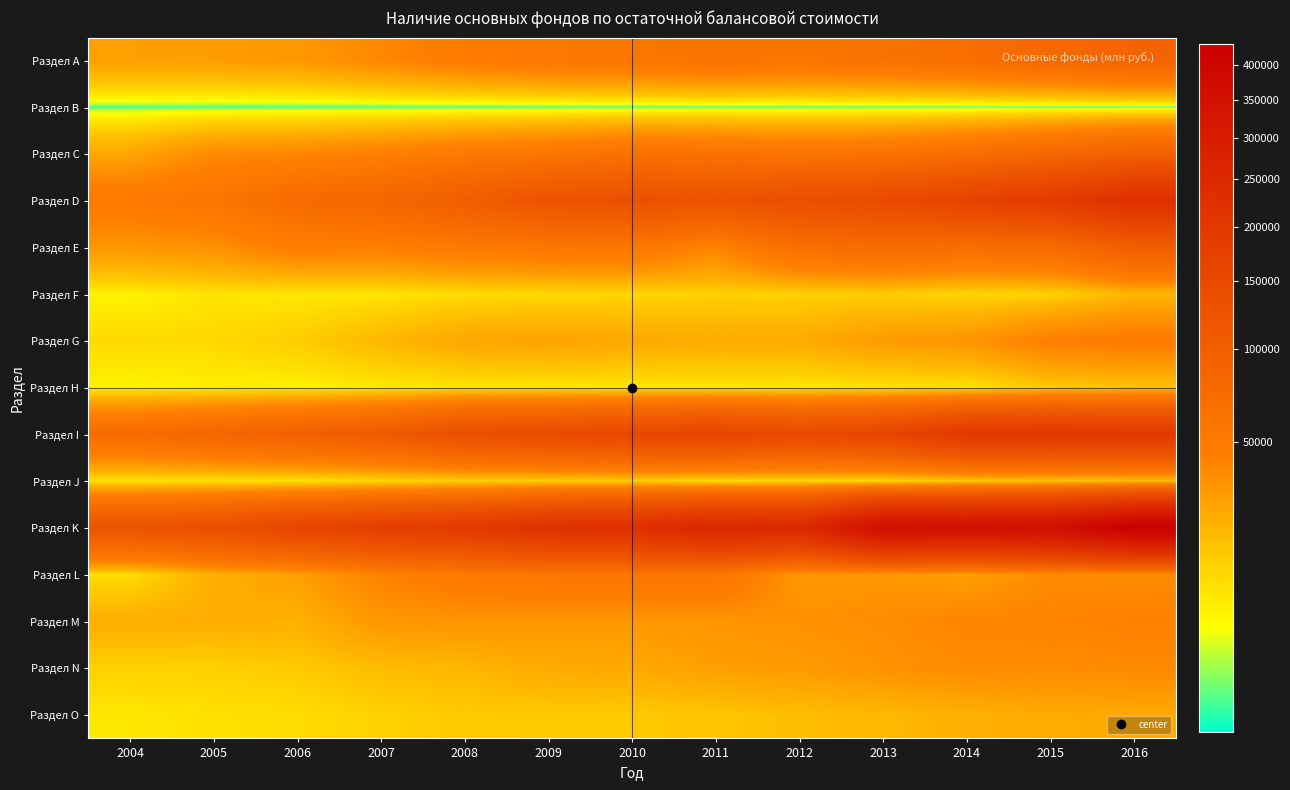

How many data points does each series have?

13